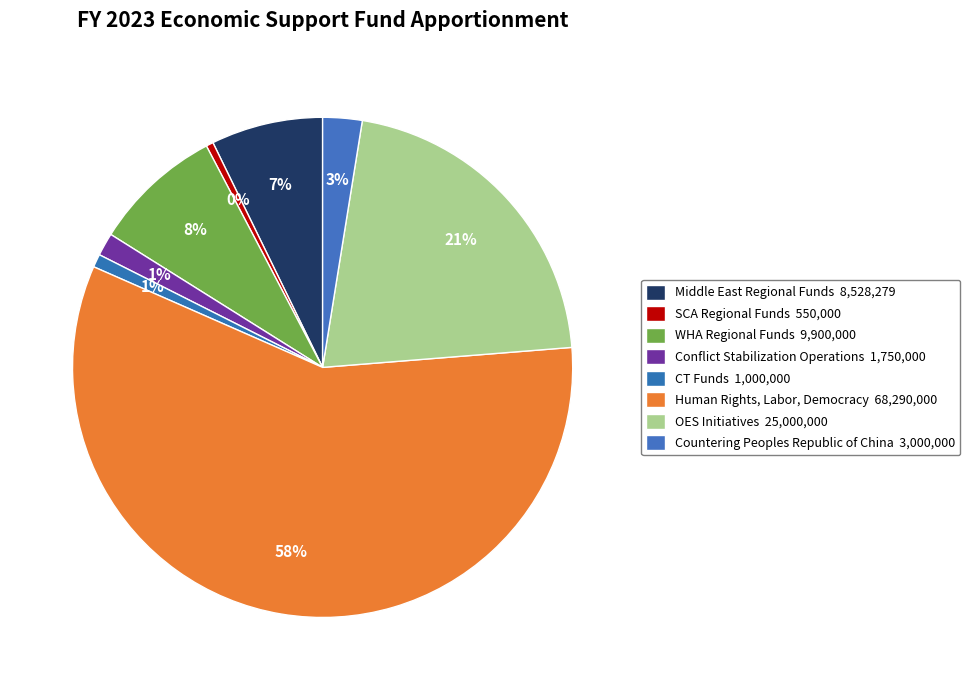

How many segments does this pie chart have?

8